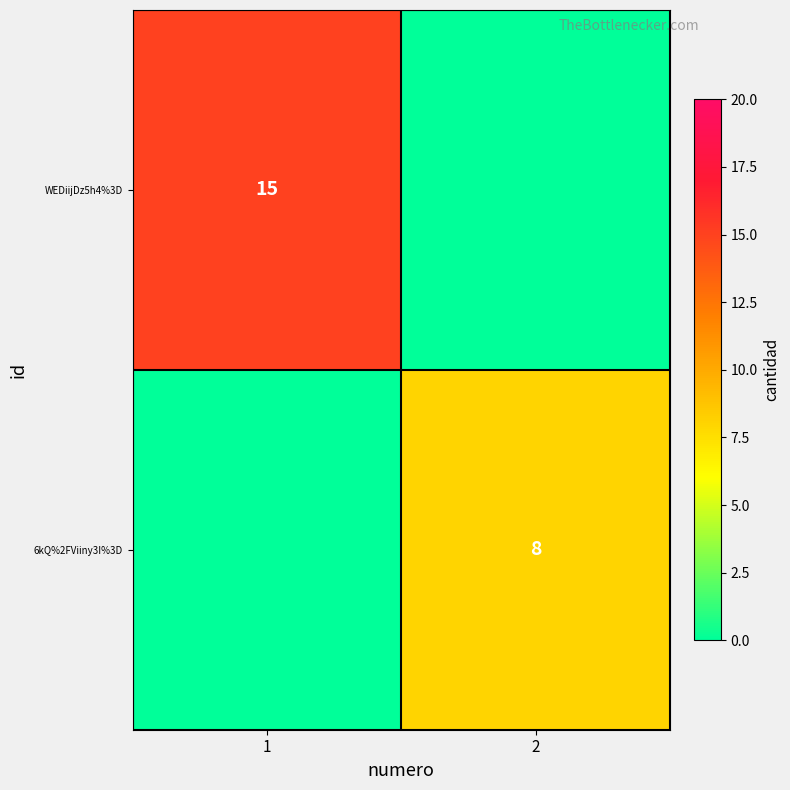

The value of WEDiijDz5h4%3D at 1 is 8. True or false?

False